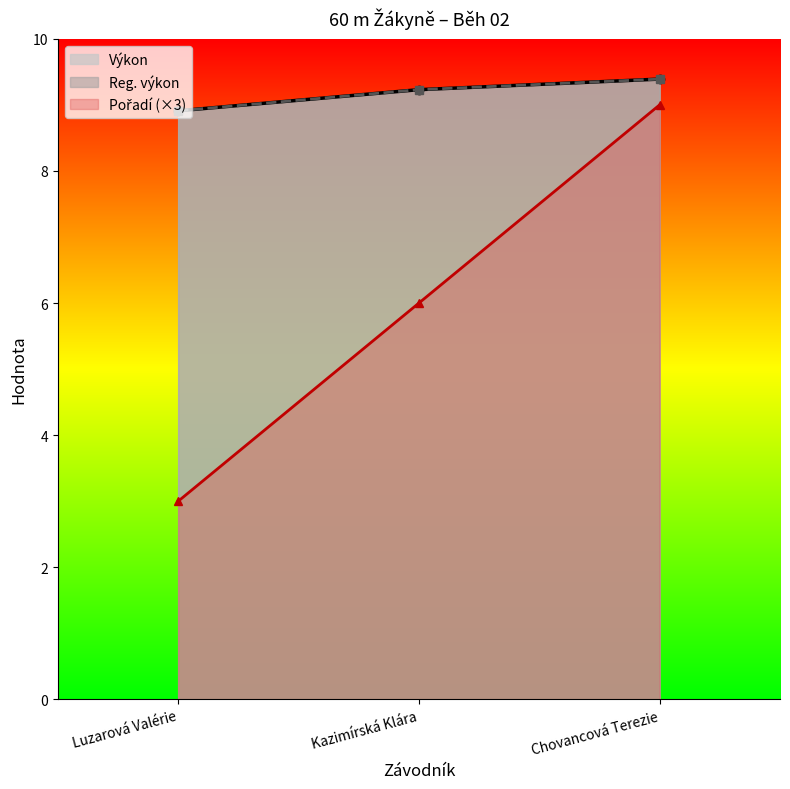

What are all the series names shown in the legend?

Pořadí, Výkon, Reg. výkon